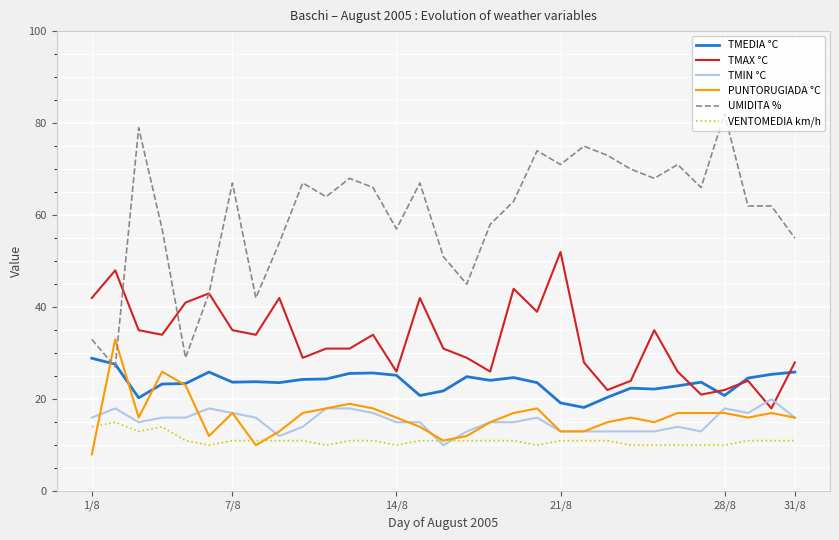

What is the difference between the second highest and minimum values in the TMEDIA °C series?

9.4